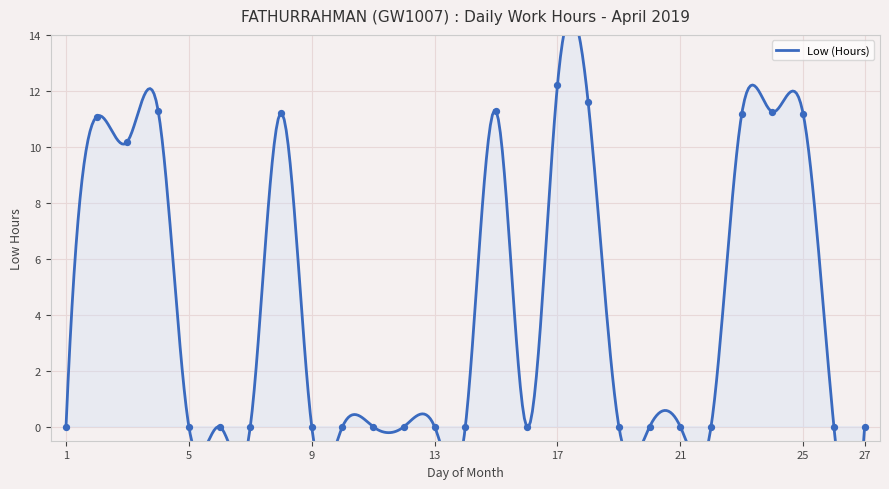

What is the change in value from 19 to 24?

+11.2